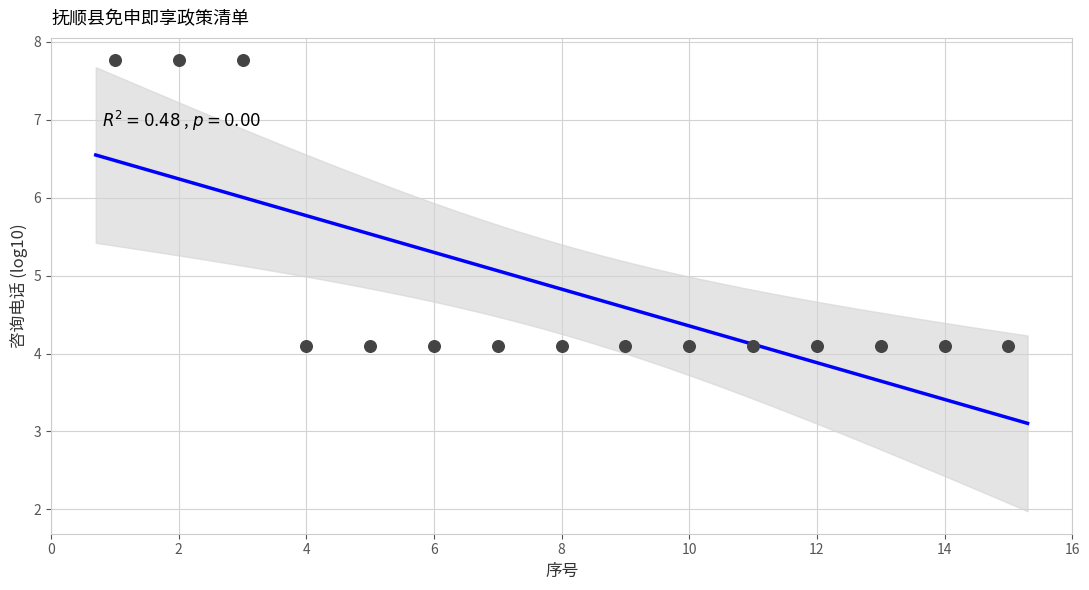

What is the range of X values (max minus min)?

14.0